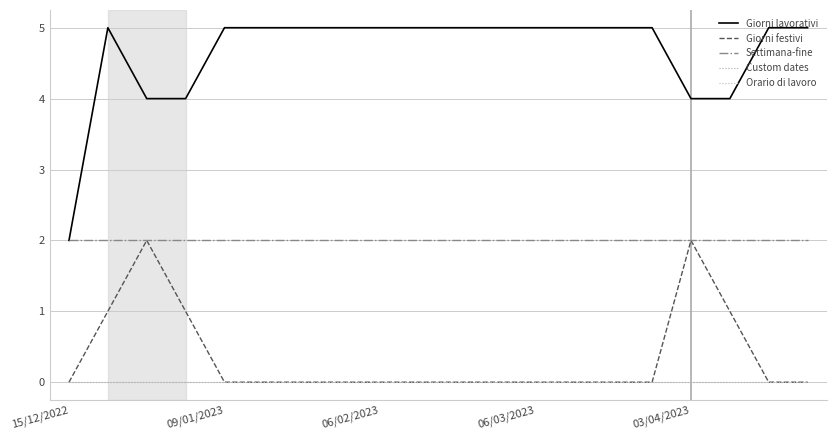

Is this an area chart (filled region under the line)?

No